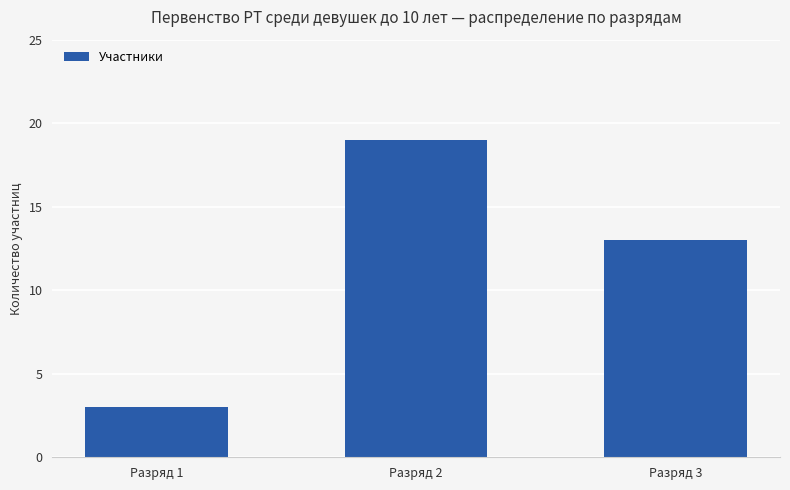

How many values are below 13?

1